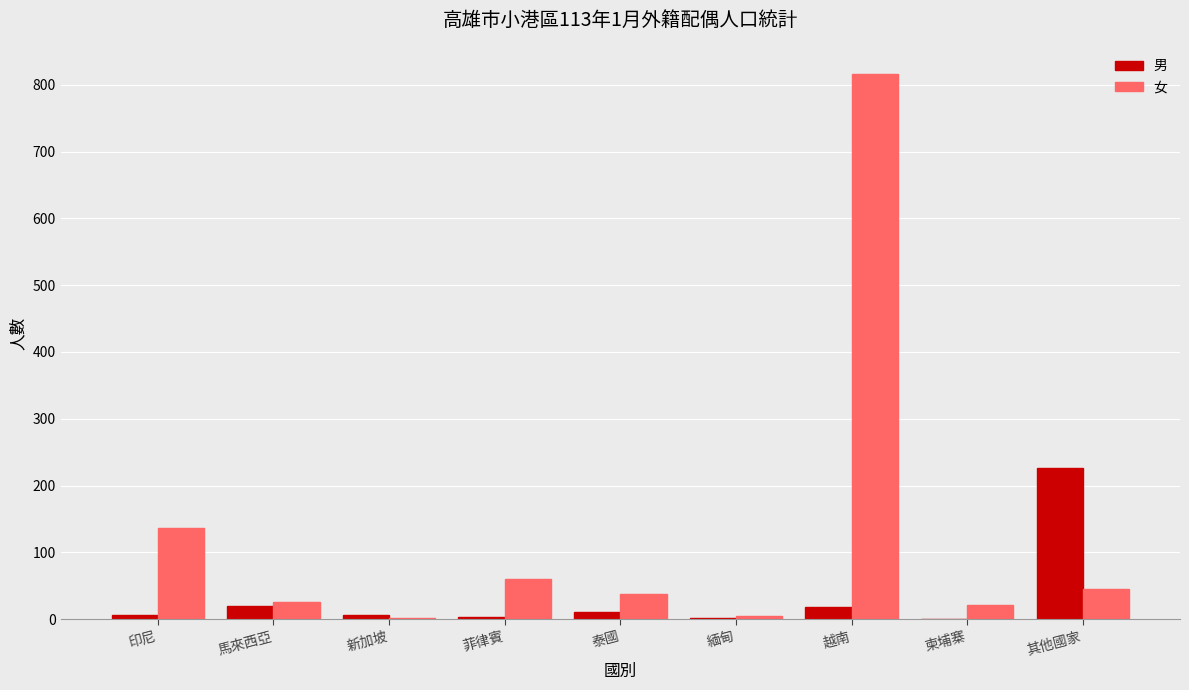

Which label corresponds to the largest value in the chart?

越南